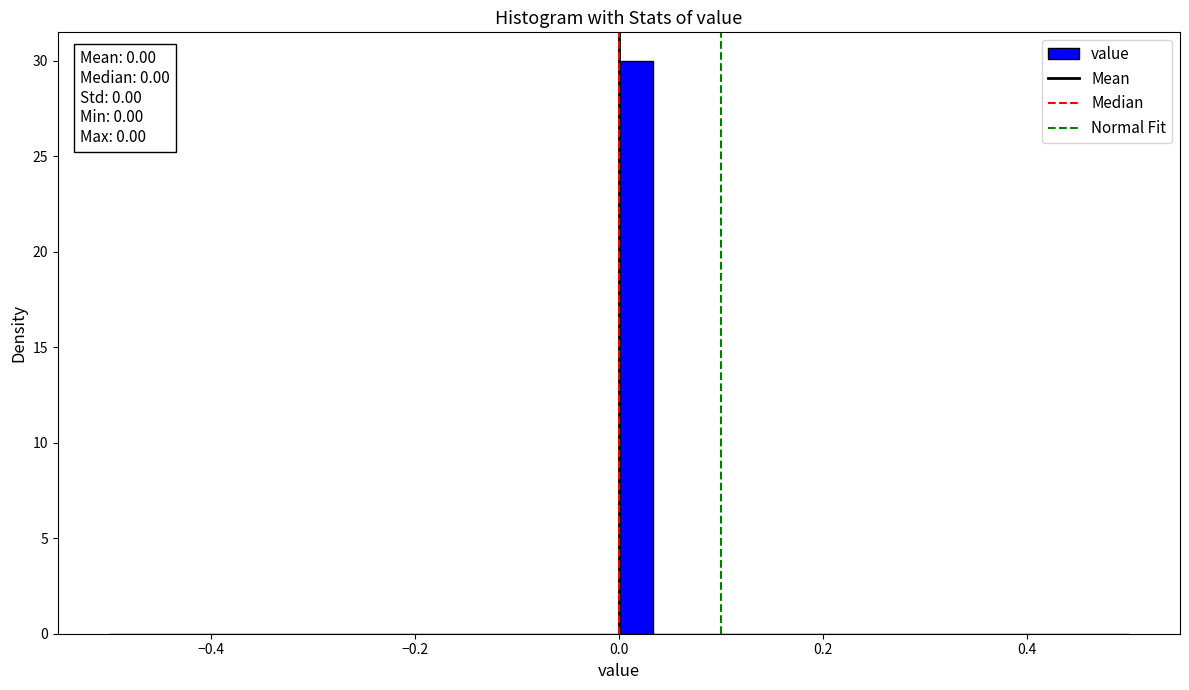

Around what value on the x-axis is the tallest bar? Give the approximate position of its centre, as read against the axis.

0.02